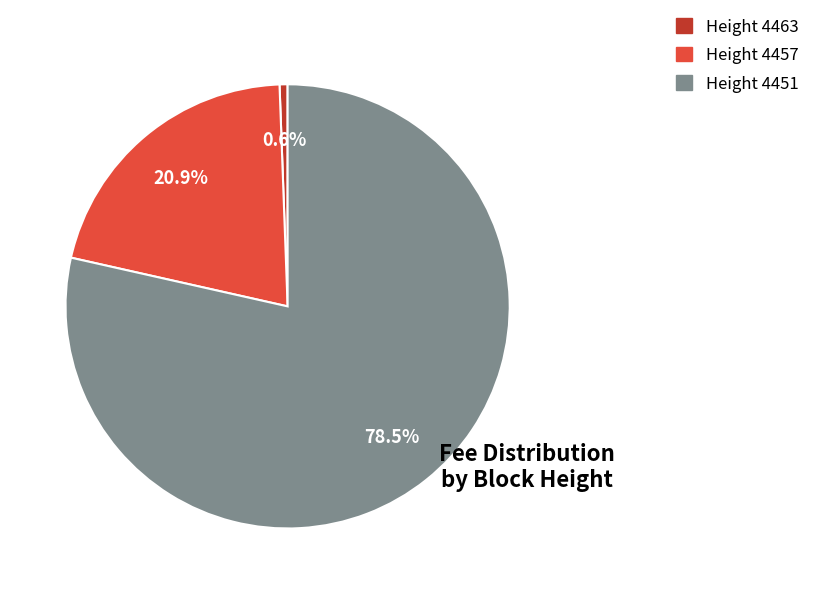

Does any single category account for the majority?

Yes